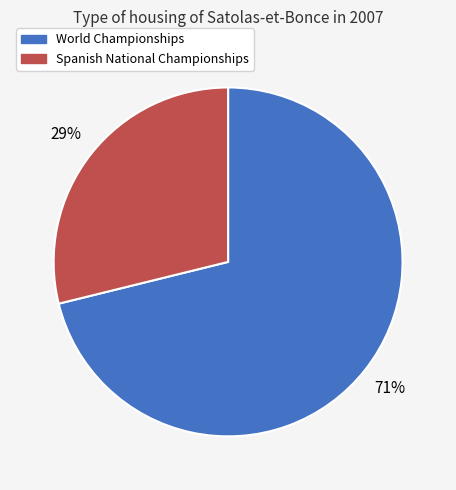

Do Spanish National Championships and World Championships together represent more than half of the pie?

Yes